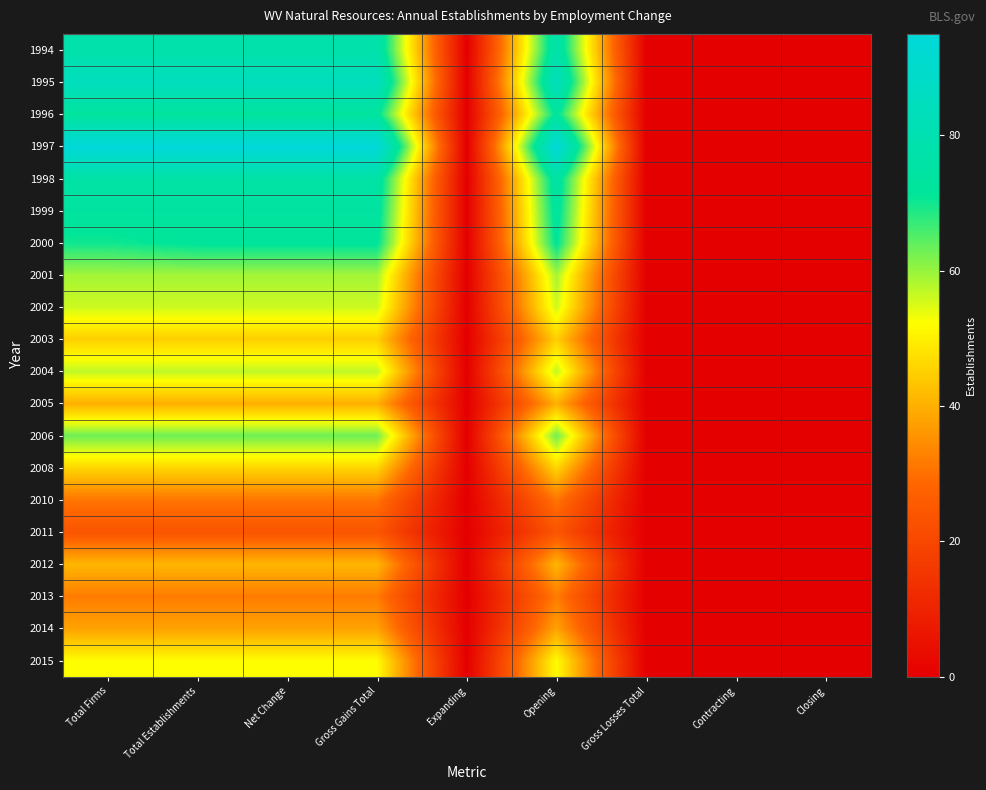

Reading left to right, list all the values displayed in this chart.

1994: Total Firms=78	Total Establishments=78	Net Change=78	Gross Gains Total=78	Expanding=0	Opening=78	Gross Losses Total=0	Contracting=0	Closing=0
1995: Total Firms=85	Total Establishments=85	Net Change=85	Gross Gains Total=85	Expanding=0	Opening=85	Gross Losses Total=0	Contracting=0	Closing=0
1996: Total Firms=73	Total Establishments=73	Net Change=73	Gross Gains Total=73	Expanding=0	Opening=73	Gross Losses Total=0	Contracting=0	Closing=0
1997: Total Firms=95	Total Establishments=95	Net Change=95	Gross Gains Total=95	Expanding=0	Opening=95	Gross Losses Total=0	Contracting=0	Closing=0
1998: Total Firms=76	Total Establishments=76	Net Change=76	Gross Gains Total=76	Expanding=0	Opening=76	Gross Losses Total=0	Contracting=0	Closing=0
1999: Total Firms=74	Total Establishments=74	Net Change=74	Gross Gains Total=74	Expanding=0	Opening=74	Gross Losses Total=0	Contracting=0	Closing=0
2000: Total Firms=70	Total Establishments=72	Net Change=72	Gross Gains Total=72	Expanding=0	Opening=72	Gross Losses Total=0	Contracting=0	Closing=0
2001: Total Firms=59	Total Establishments=59	Net Change=59	Gross Gains Total=59	Expanding=0	Opening=59	Gross Losses Total=0	Contracting=0	Closing=0
2002: Total Firms=56	Total Establishments=56	Net Change=56	Gross Gains Total=56	Expanding=0	Opening=56	Gross Losses Total=0	Contracting=0	Closing=0
2003: Total Firms=45	Total Establishments=45	Net Change=45	Gross Gains Total=45	Expanding=0	Opening=45	Gross Losses Total=0	Contracting=0	Closing=0
2004: Total Firms=57	Total Establishments=57	Net Change=57	Gross Gains Total=57	Expanding=0	Opening=57	Gross Losses Total=0	Contracting=0	Closing=0
2005: Total Firms=40	Total Establishments=40	Net Change=40	Gross Gains Total=40	Expanding=0	Opening=40	Gross Losses Total=0	Contracting=0	Closing=0
2006: Total Firms=63	Total Establishments=63	Net Change=63	Gross Gains Total=63	Expanding=0	Opening=63	Gross Losses Total=0	Contracting=0	Closing=0
2008: Total Firms=46	Total Establishments=46	Net Change=46	Gross Gains Total=46	Expanding=0	Opening=46	Gross Losses Total=0	Contracting=0	Closing=0
2010: Total Firms=31	Total Establishments=31	Net Change=31	Gross Gains Total=31	Expanding=0	Opening=31	Gross Losses Total=0	Contracting=0	Closing=0
2011: Total Firms=24	Total Establishments=24	Net Change=24	Gross Gains Total=24	Expanding=0	Opening=24	Gross Losses Total=0	Contracting=0	Closing=0
2012: Total Firms=41	Total Establishments=41	Net Change=41	Gross Gains Total=41	Expanding=0	Opening=41	Gross Losses Total=0	Contracting=0	Closing=0
2013: Total Firms=32	Total Establishments=32	Net Change=32	Gross Gains Total=32	Expanding=0	Opening=32	Gross Losses Total=0	Contracting=0	Closing=0
2014: Total Firms=38	Total Establishments=38	Net Change=38	Gross Gains Total=38	Expanding=0	Opening=38	Gross Losses Total=0	Contracting=0	Closing=0
2015: Total Firms=52	Total Establishments=52	Net Change=52	Gross Gains Total=52	Expanding=0	Opening=52	Gross Losses Total=0	Contracting=0	Closing=0